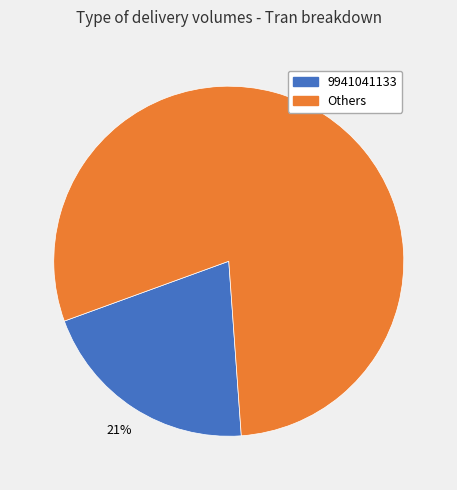

Is there any slice that represents more than half of the pie?

Yes